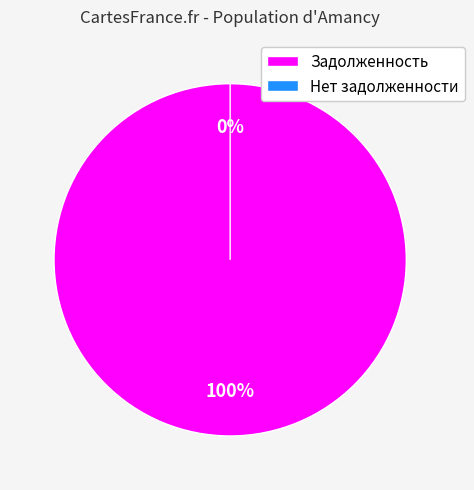

To the nearest percent, what is the difference between the largest and smallest slice percentages?

14%